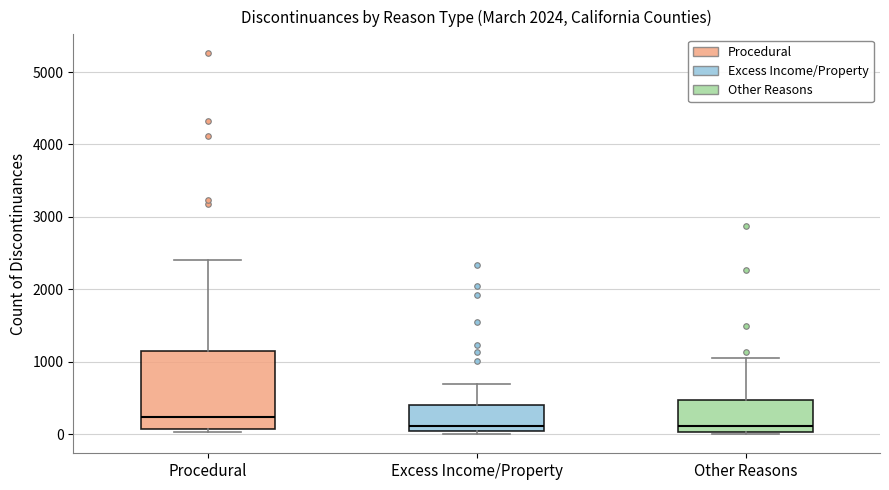

Reading left to right, read every box against the y-axis: the position of its median line, the range the box covers, and the ends of its whiskers. The values are not printed on the chart, so give them approximately, as read against the axis.

Procedural: median 200, box 100 to 1100, whiskers 0 to 2400
Excess Income/Property: median 100, box 0 to 400, whiskers 0 (just below the box's lower edge) to 700
Other Reasons: median 100, box 0 to 500, whiskers 0 (just below the box's lower edge) to 1100